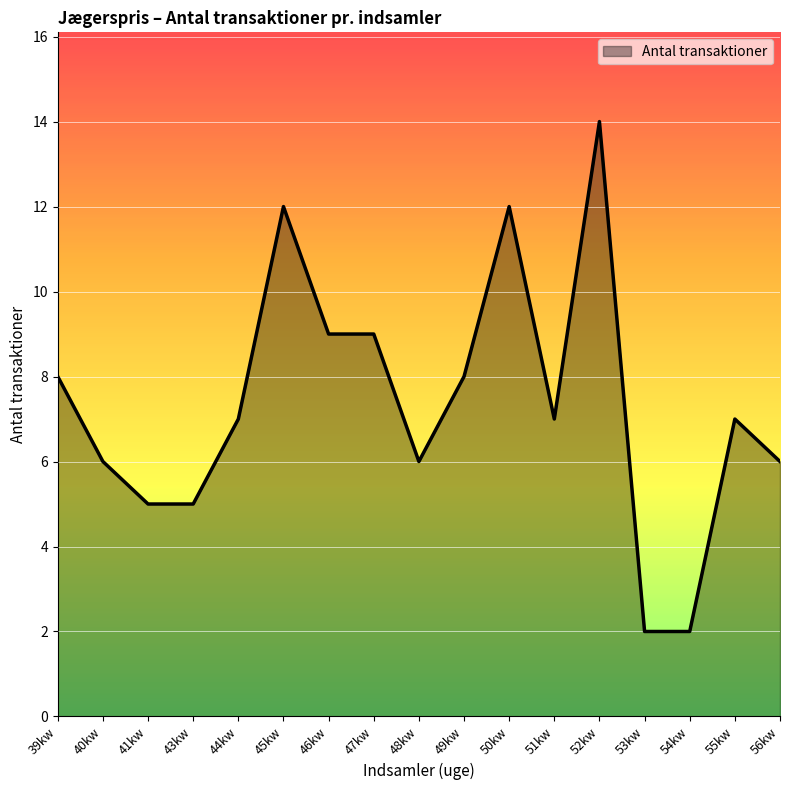

Reading left to right, what are all the values shown in this chart?

8	6	5	5	7	12	9	9	6	8	12	7	14	2	2	7	6